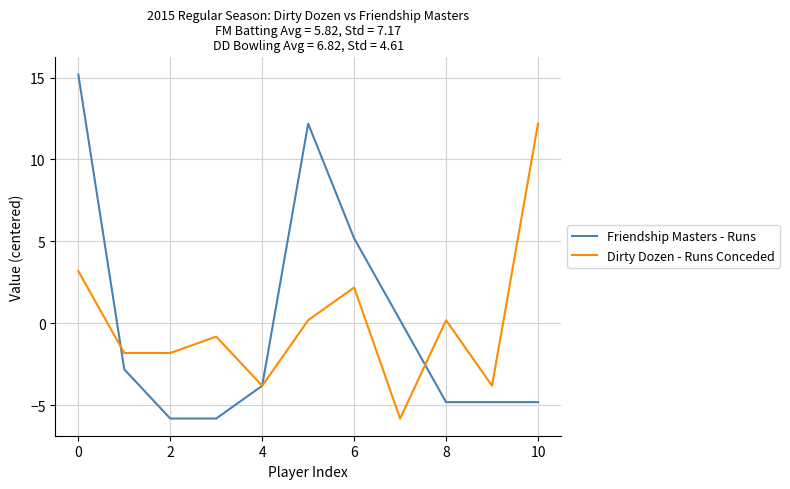

What is the maximum value for Friendship Masters - Runs?

15.2